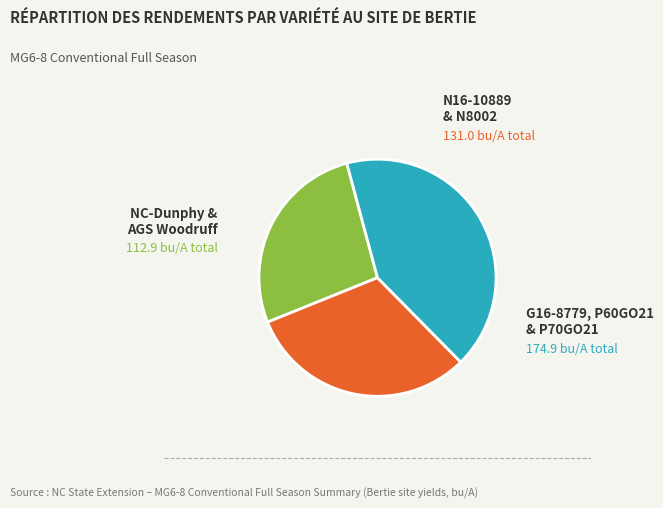

Is there a majority slice in this chart?

No